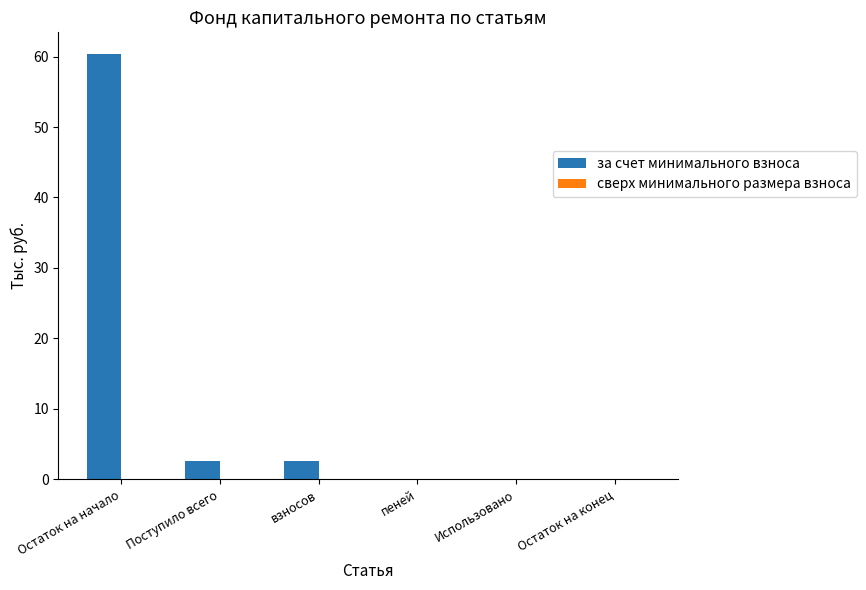

At which category does the chart reach its peak across all series?

Остаток на начало